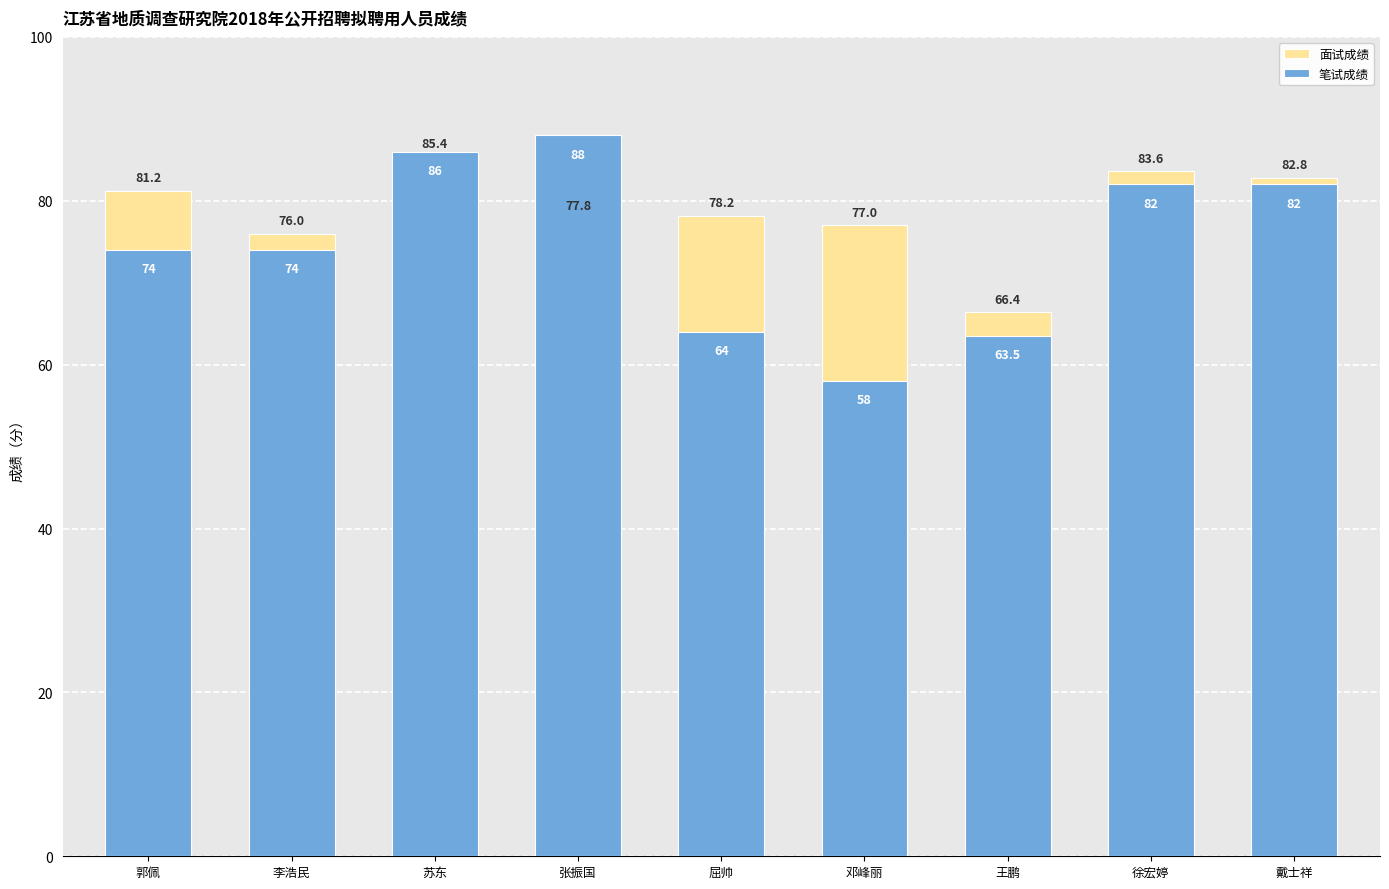

Reading right to left, extract all data points from this chart.

面试成绩: 82.8	83.6	66.4	77.0	78.2	77.8	85.4	76.0	81.2
笔试成绩: 82.0	82.0	63.5	58.0	64.0	88.0	86.0	74.0	74.0